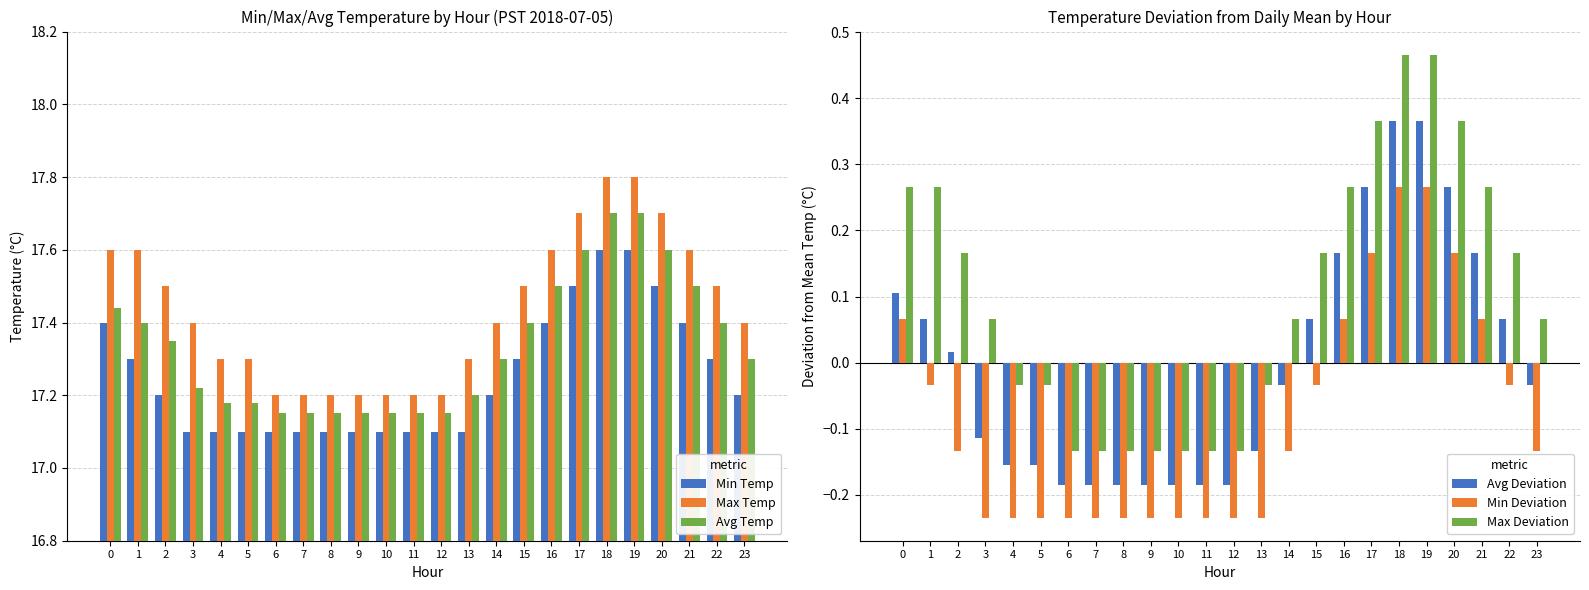

Read the Min Temp value at 16.

17.4